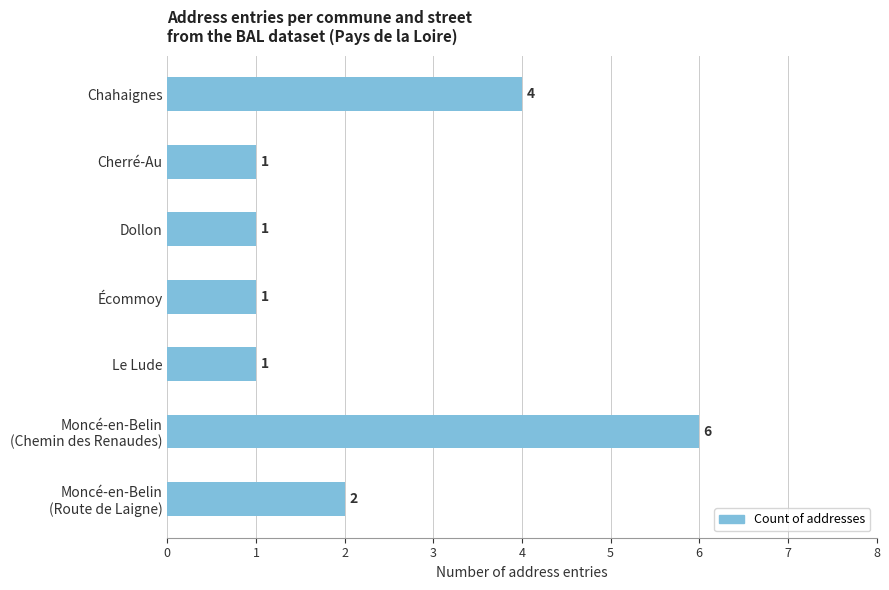

True or false: the data shows 1 at Dollon.

True